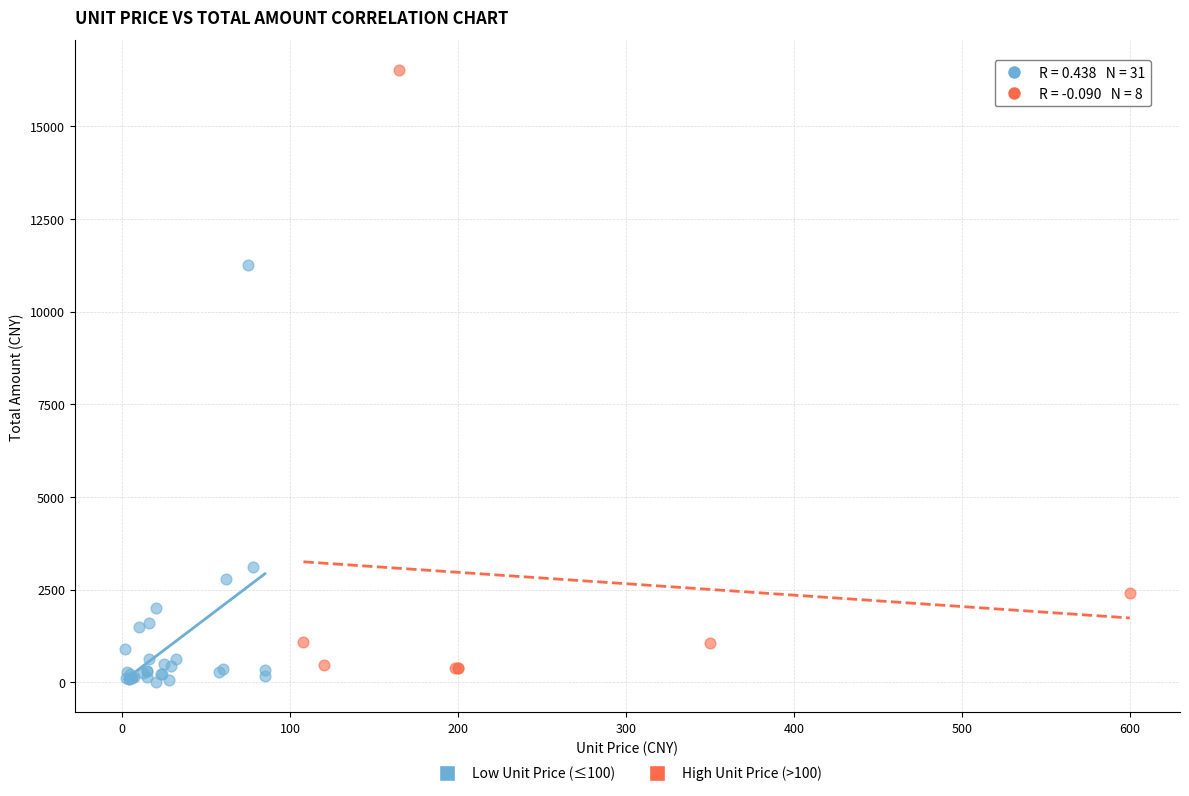

Which series reaches the maximum Y coordinate?

High Unit Price (>100)